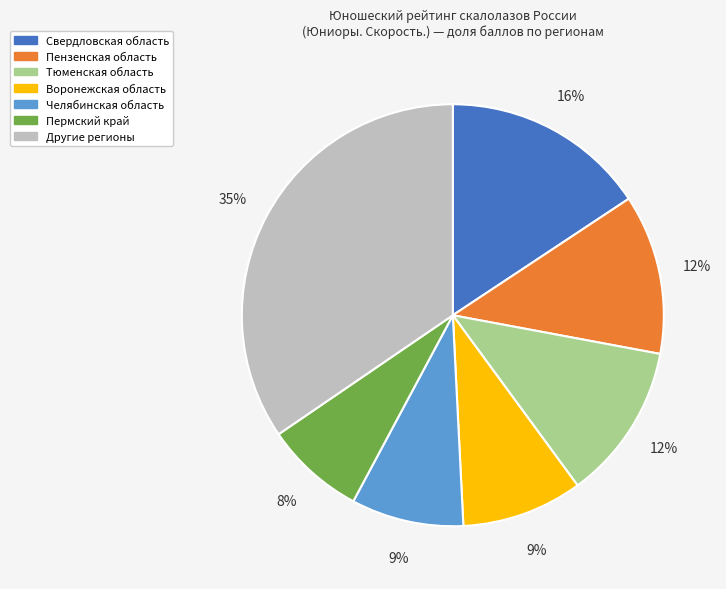

To the nearest percent, what is the difference between the largest and smallest slice percentages?

27%